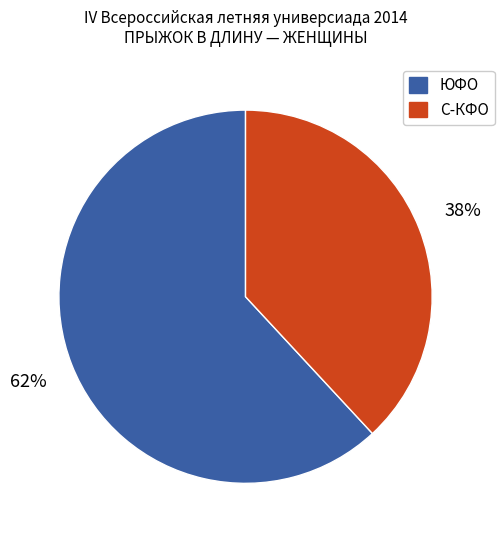

To the nearest percent, what is the difference between the largest and smallest slice percentages?

24%